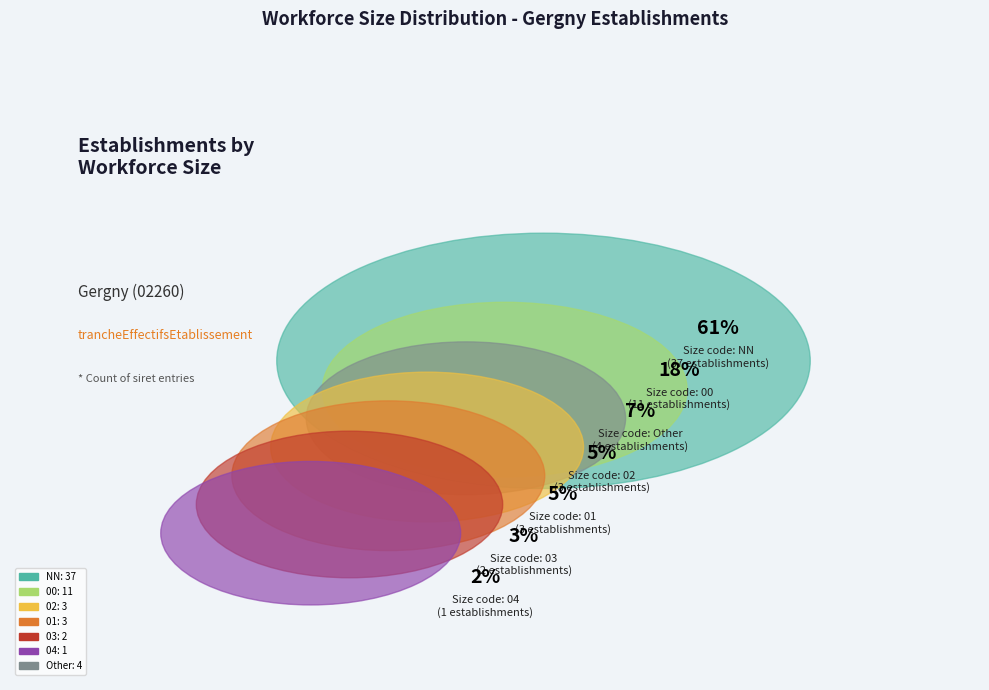

Is it true that 01 is 17% of the pie?

False